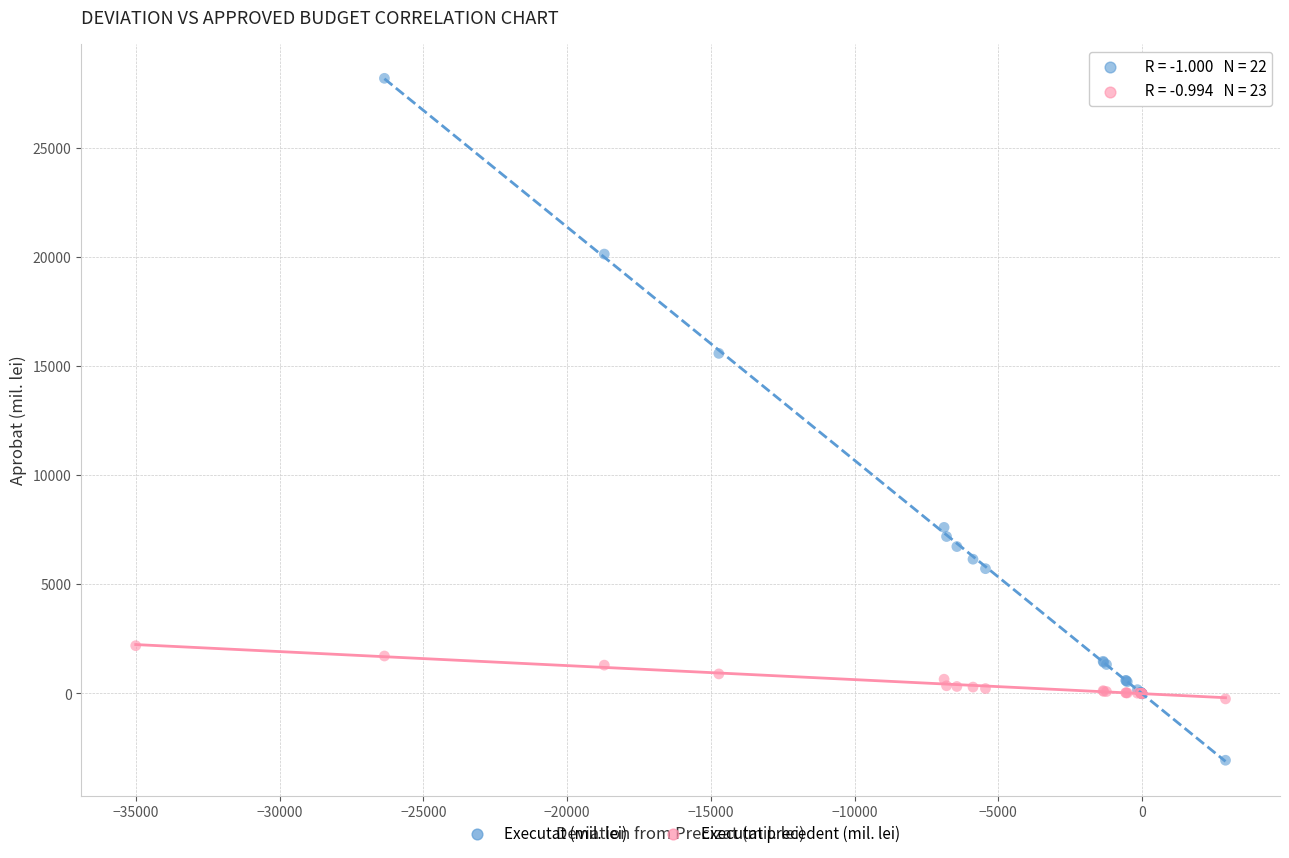

Which series reaches the maximum Y coordinate?

Executat (mil. lei)